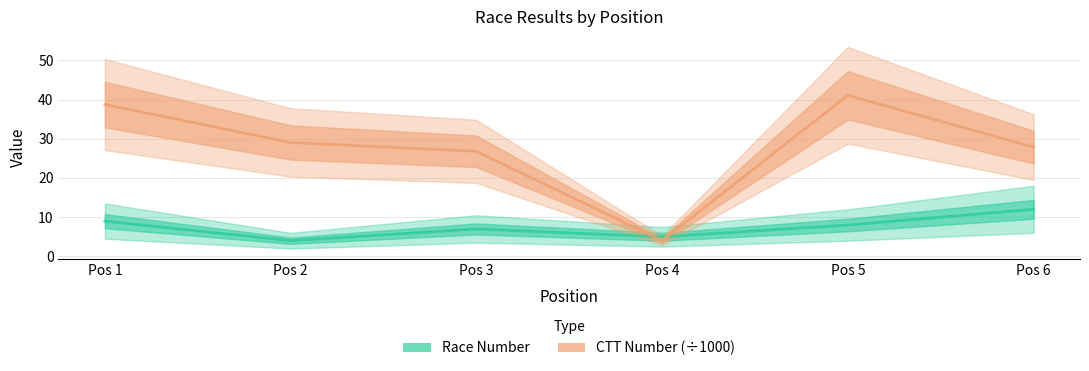

Reading right to left, transcribe all the data shown in this chart.

Race Number: Pos 6=12.0	Pos 5=8.0	Pos 4=5.0	Pos 3=7.0	Pos 2=4.0	Pos 1=9.0
CTT Number (÷1000): Pos 6=27.9	Pos 5=41.1	Pos 4=4.0	Pos 3=26.8	Pos 2=29.1	Pos 1=38.7